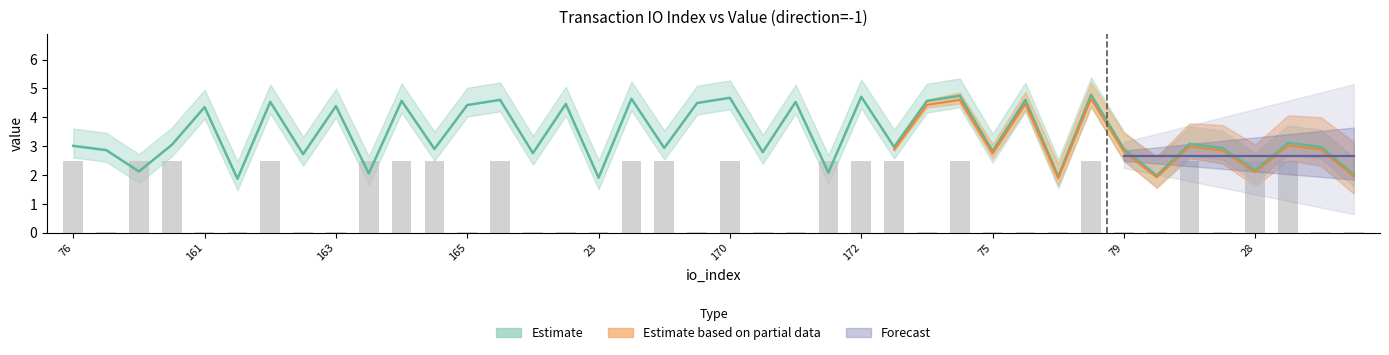

True or false: io_index_sum has a value of 2.9 at 81.

True